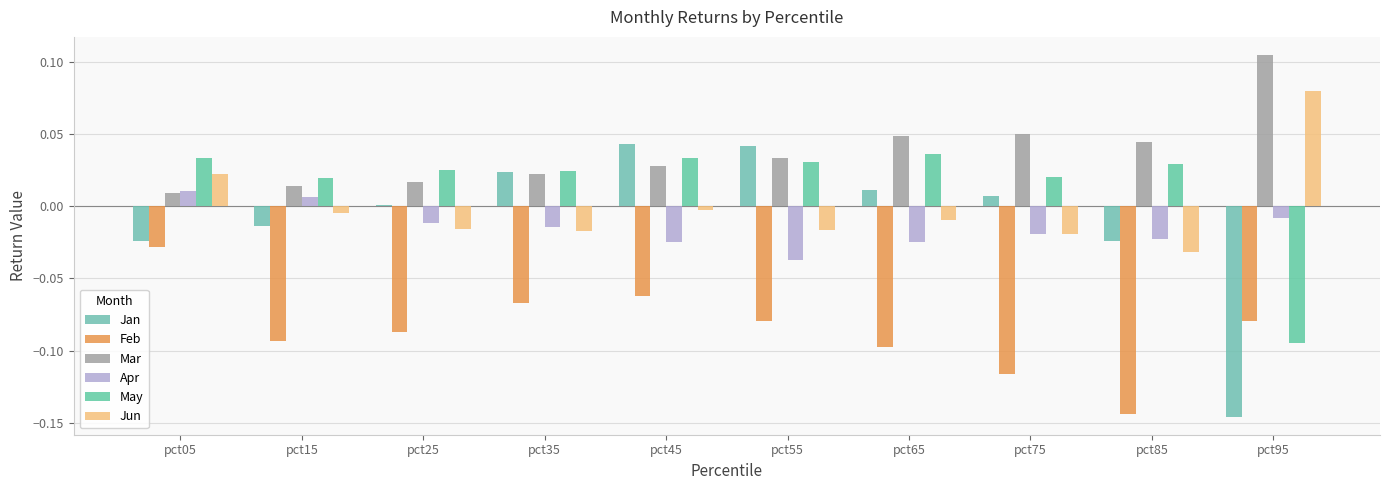

How many groups of bars are there?

10